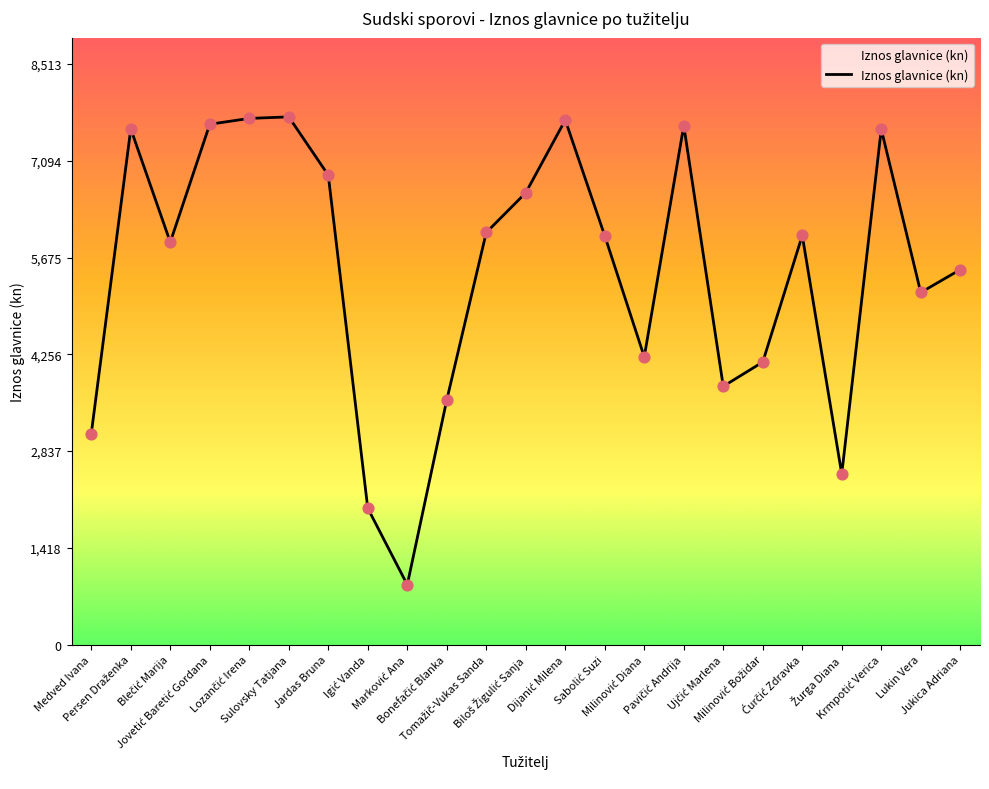

What is the smallest value displayed?

877.8